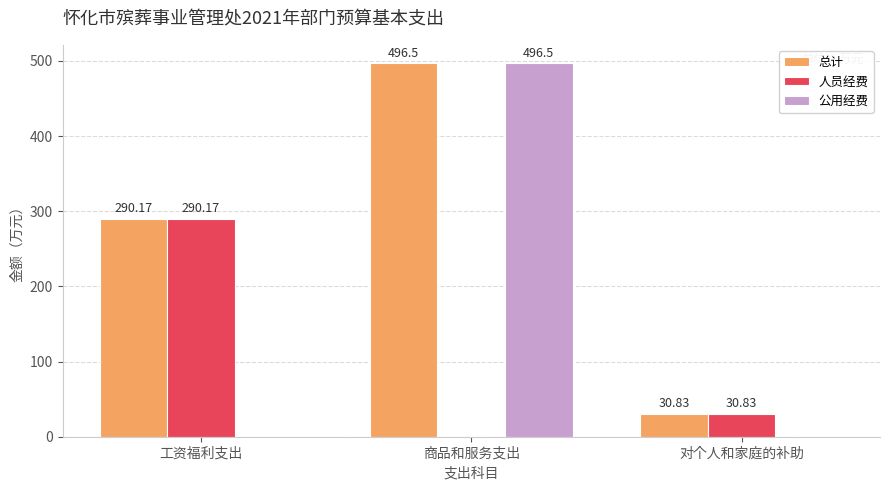

Read the 人员经费 value at 对个人和家庭的补助.

30.8